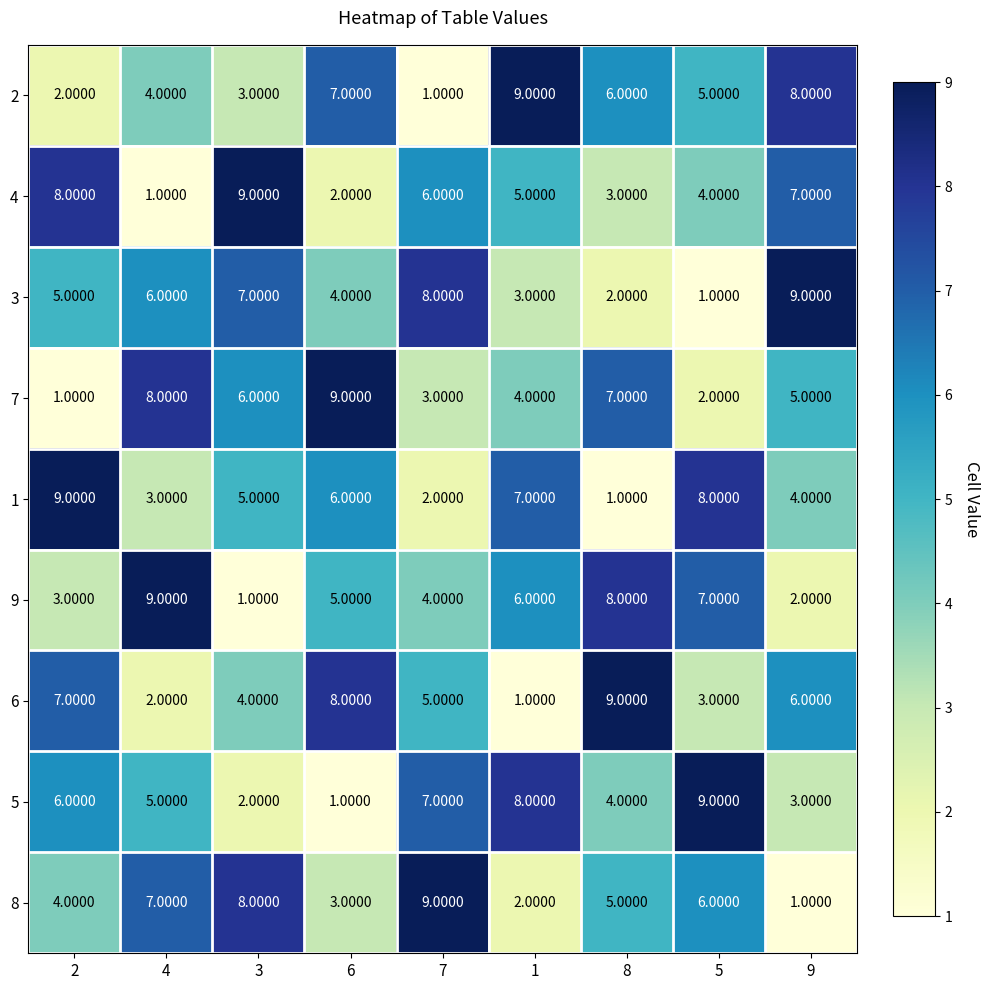

Between 4 and 9, which series saw the biggest shift?

9